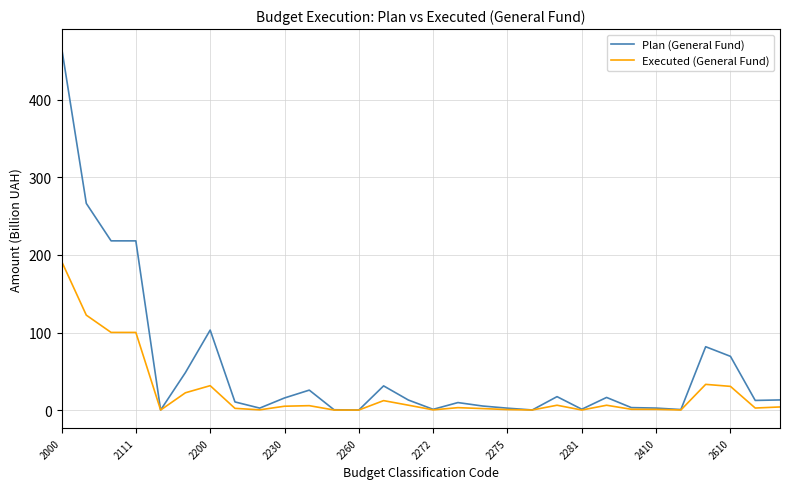

Which series has the largest range (max minus min)?

Plan (General Fund)